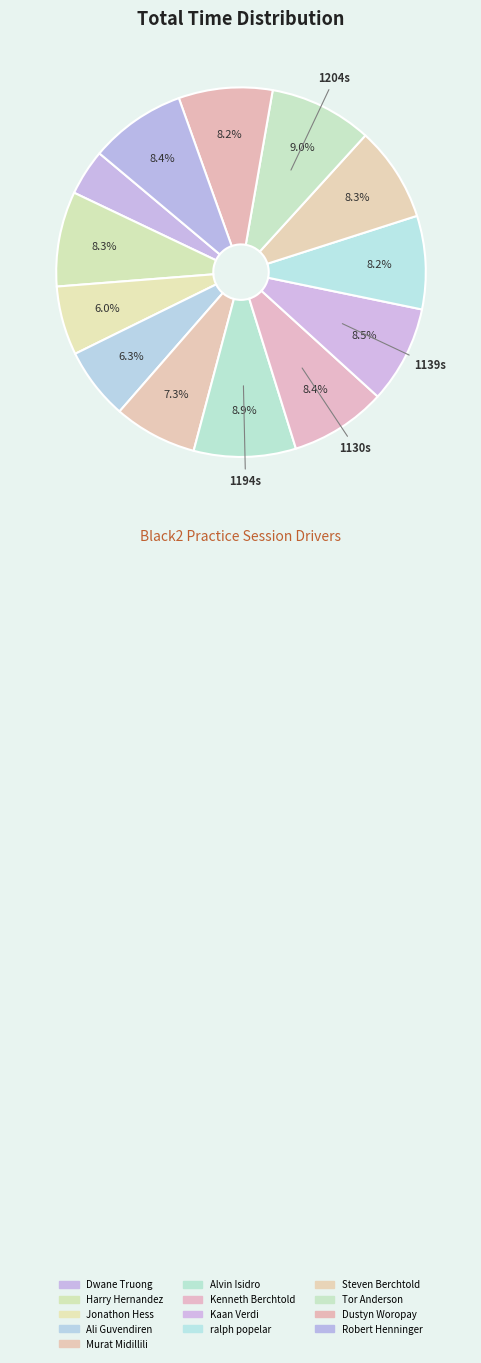

Which category has the biggest portion of the pie?

Tor Anderson